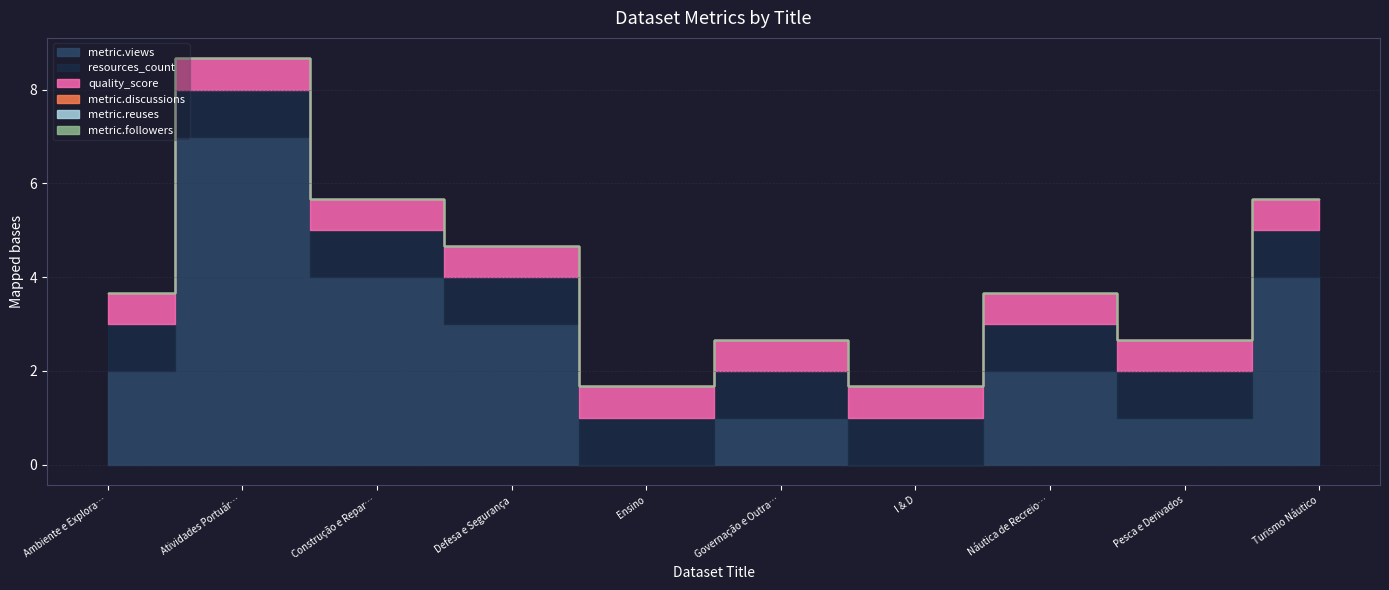

At which label does metric.discussions reach its peak?

Ambiente e Exploração Marítima